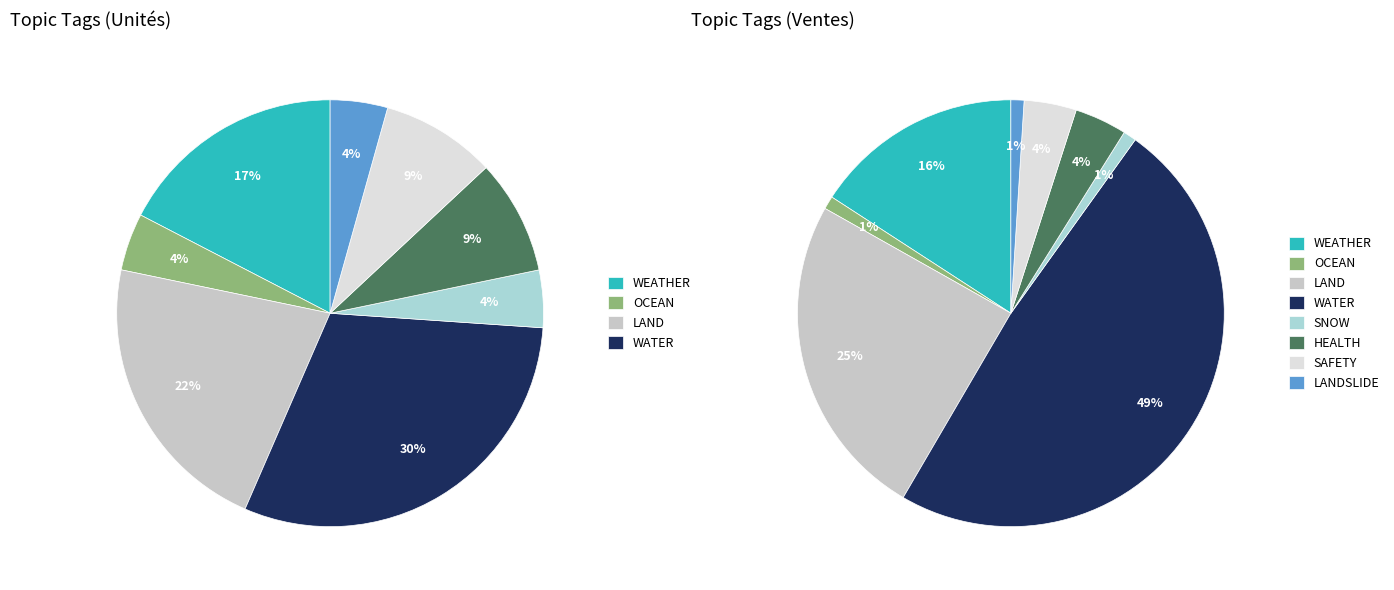

To the nearest percent, what portion does LAND represent?

22%